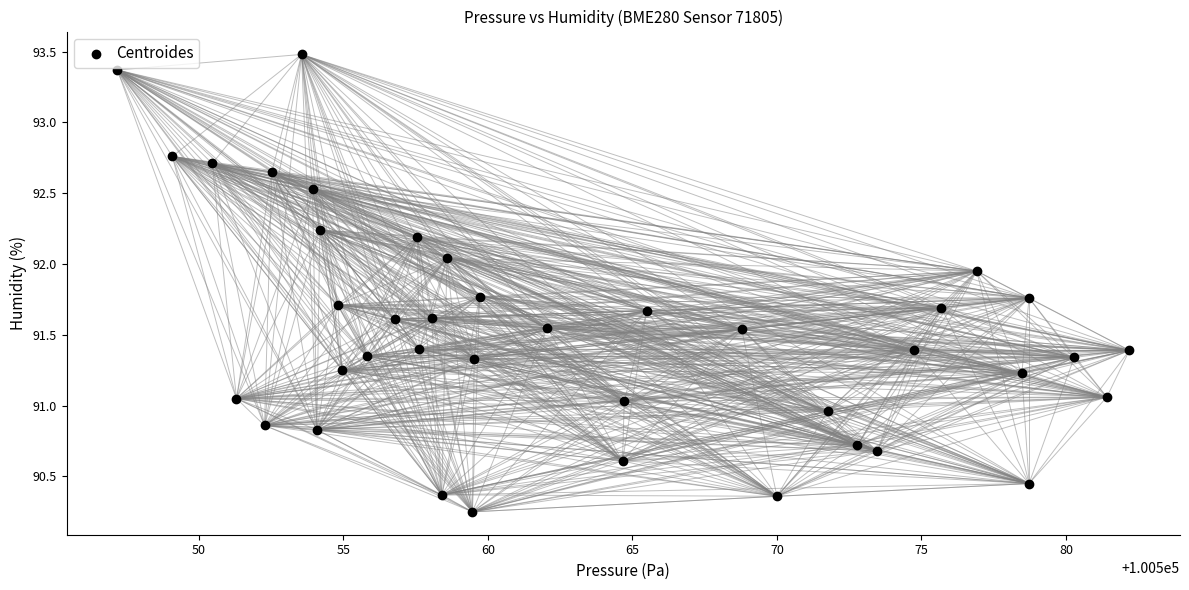

What is the range of Y values (max minus min)?

3.2